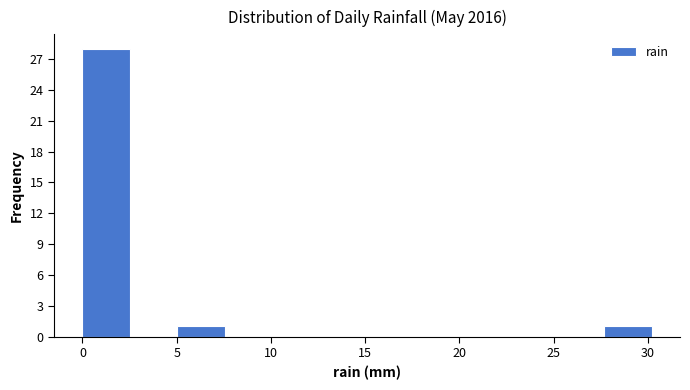

Which range on the x-axis has the tallest bar?

0.0 to 2.5